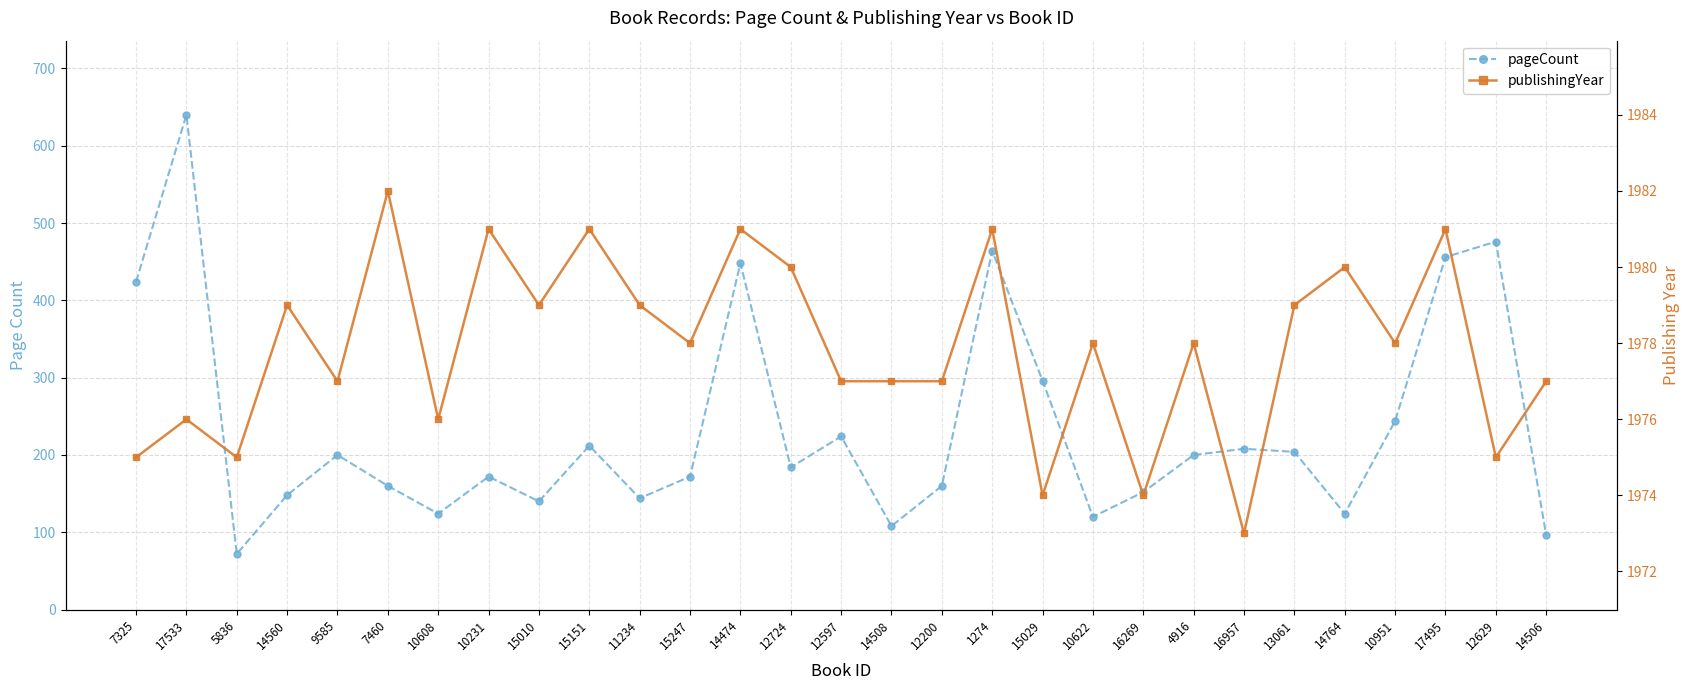

Which series changed the most between 7460 and 14764?

pageCount